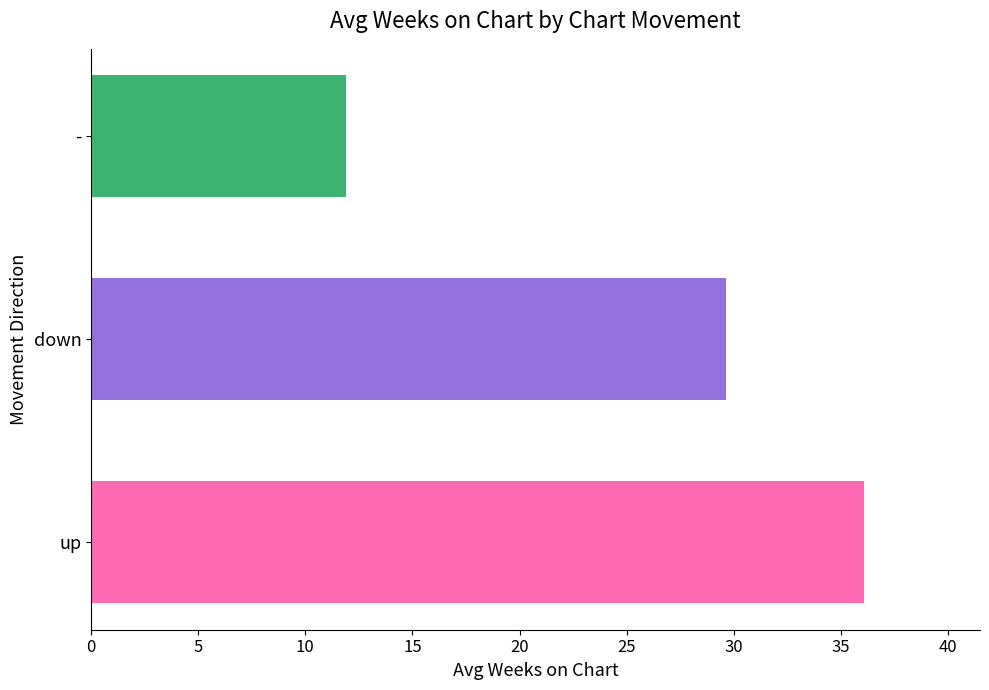

What is the maximum value shown in the chart?

36.1